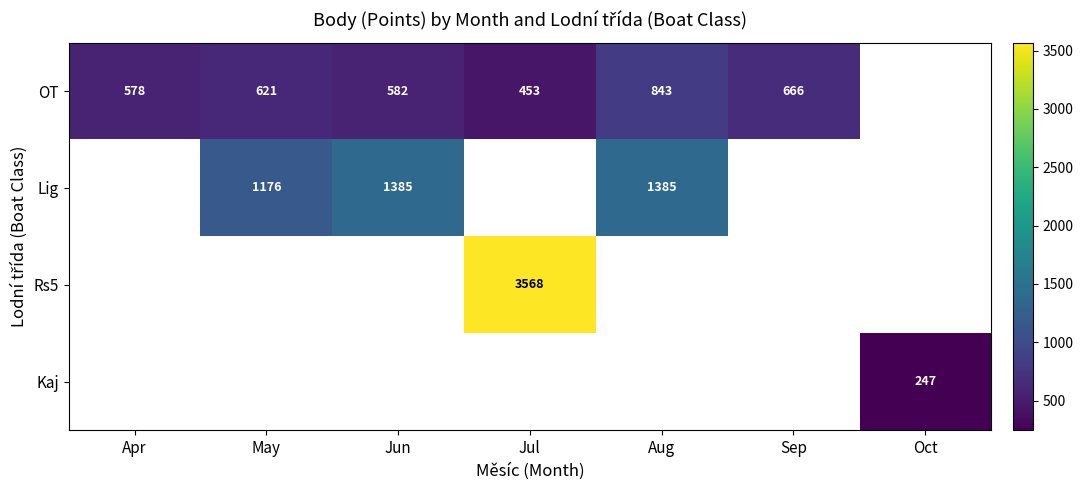

The OT series shows 582 at Jun. True or false?

True